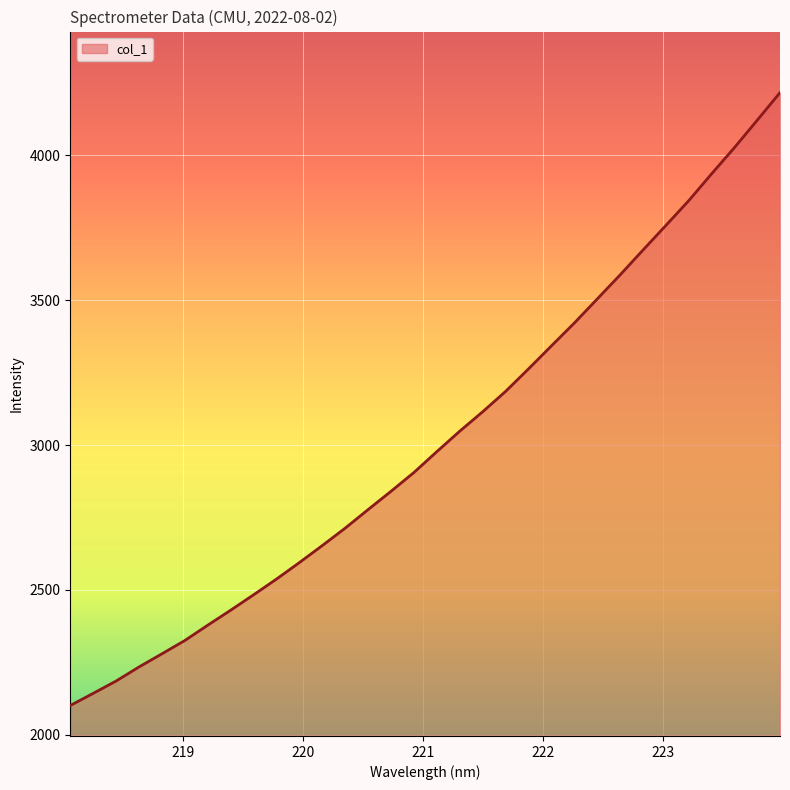

What is the difference between the maximum and minimum values?

2114.6